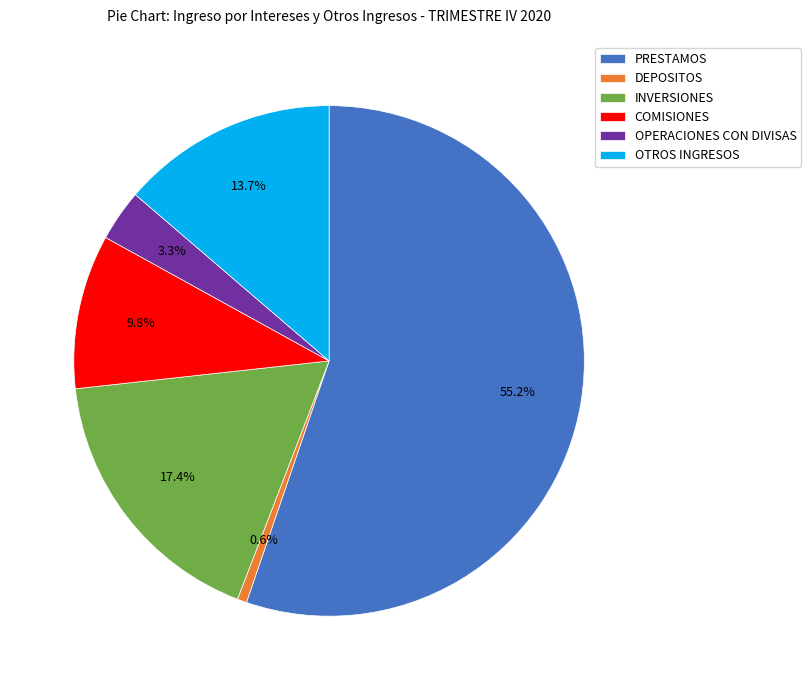

Which category has the smallest portion of the pie?

DEPOSITOS